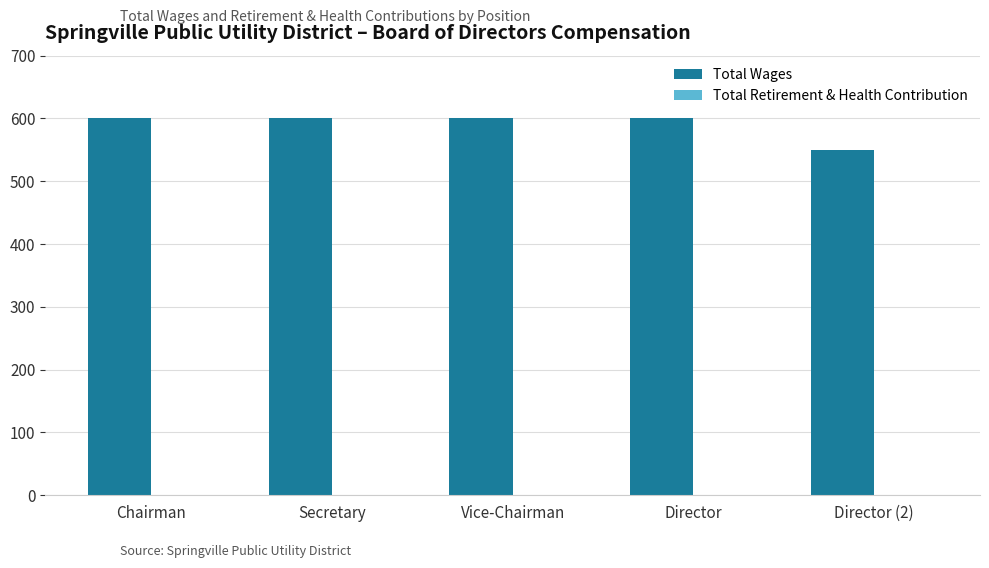

Does the chart contain any negative values?

No